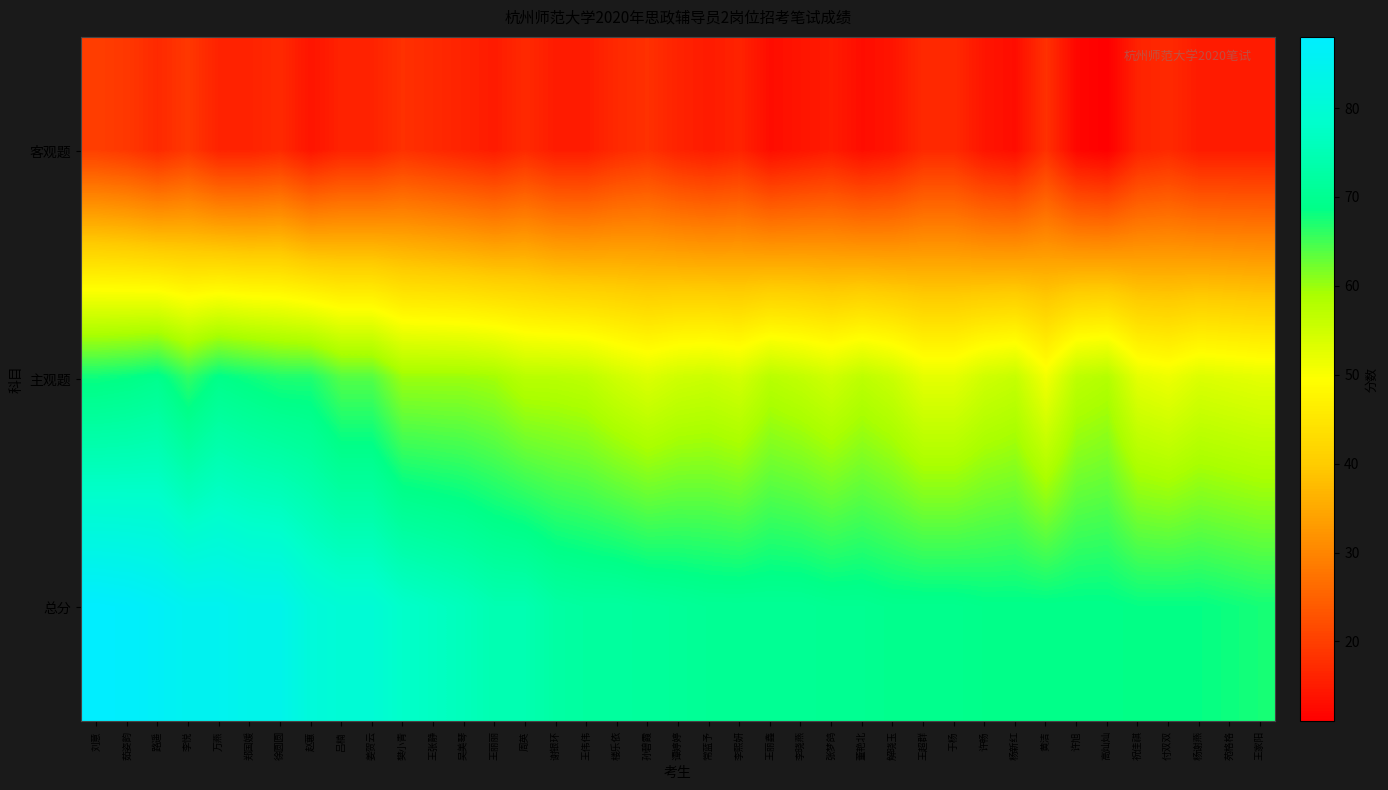

At how many categories does at least one series exceed 40?

39